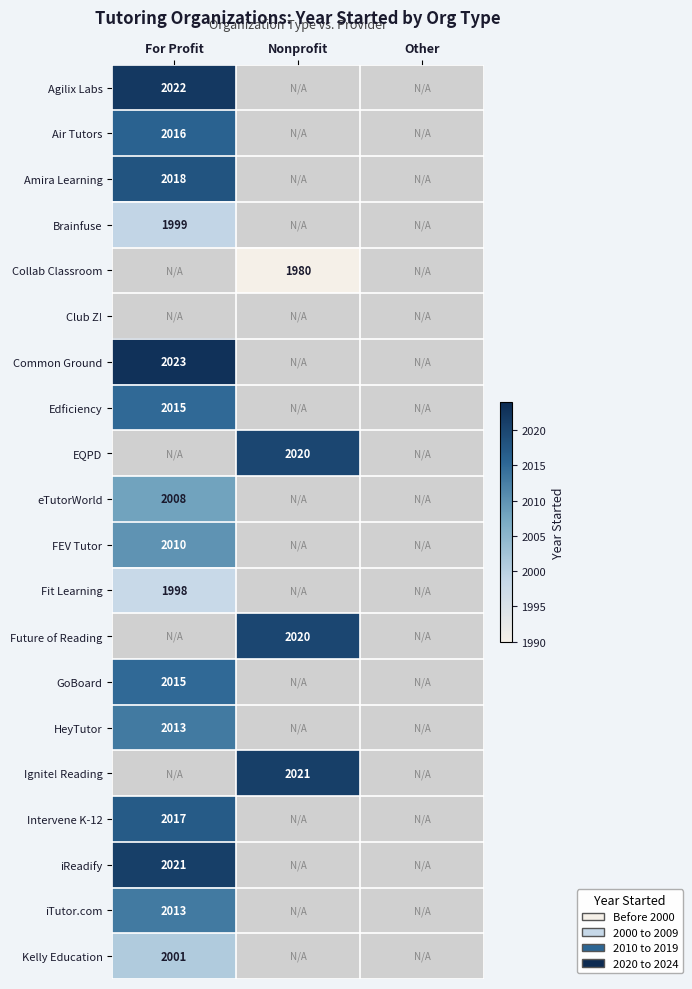

Which category has the highest value in the Kelly Education series?

For Profit